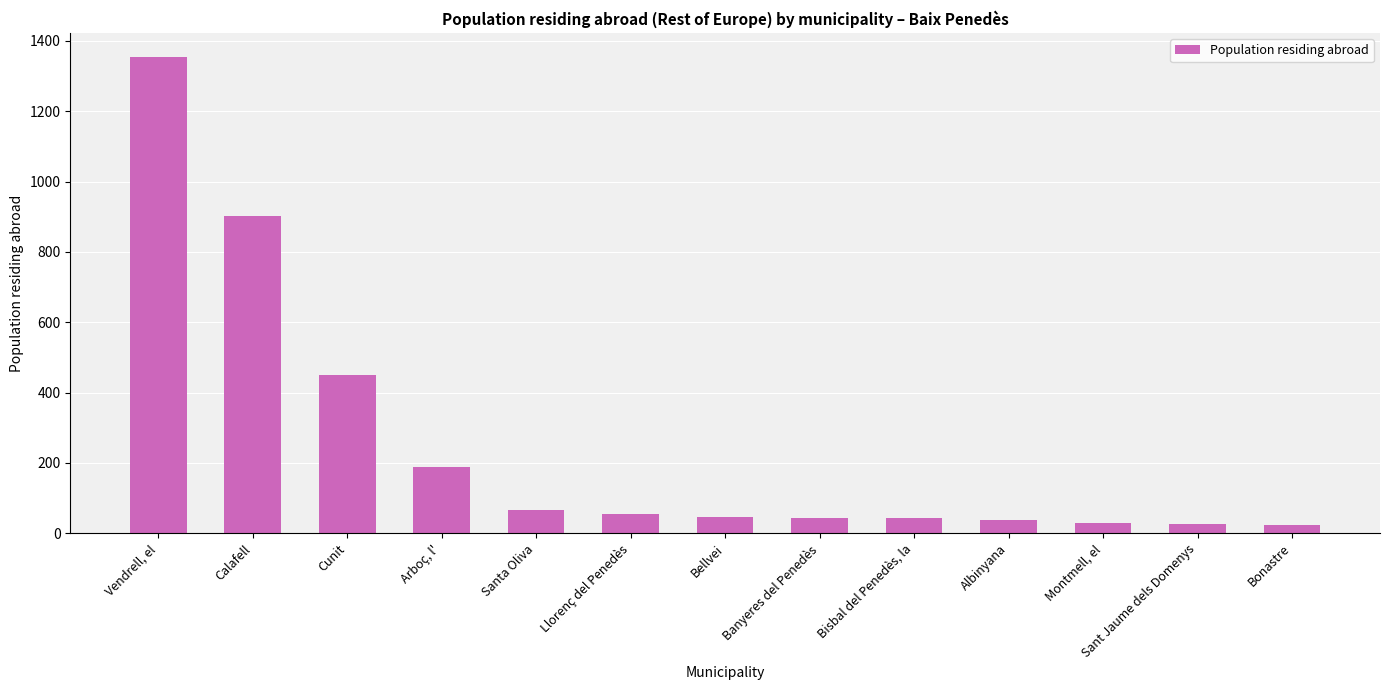

True or false: the data shows 43 at Banyeres del Penedès.

True